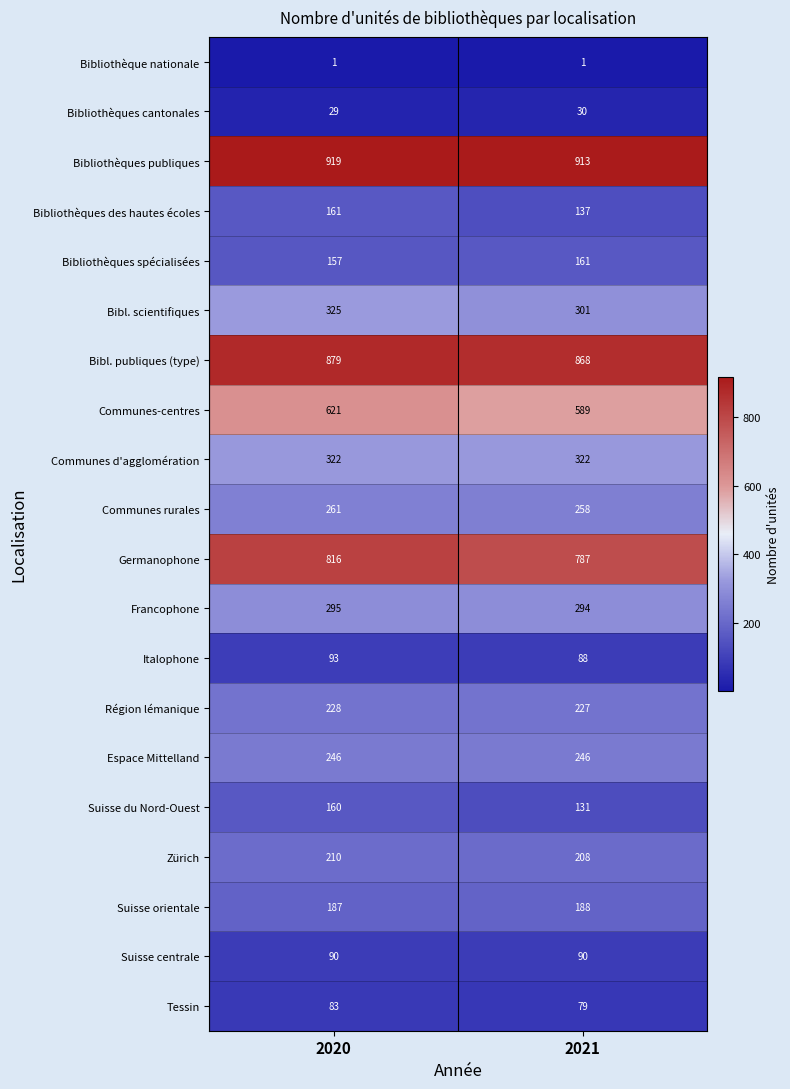

Which category has the lowest value in the Italophone series?

2021